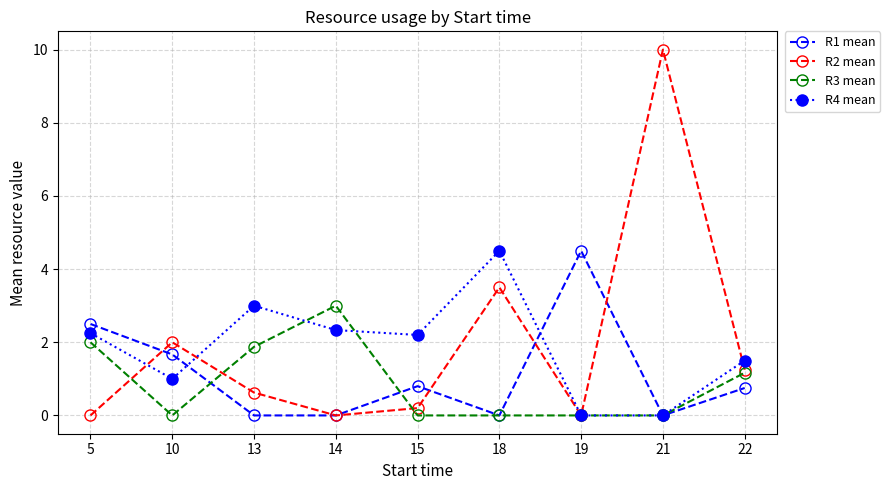

What is the average value of the R4 mean series?

1.9